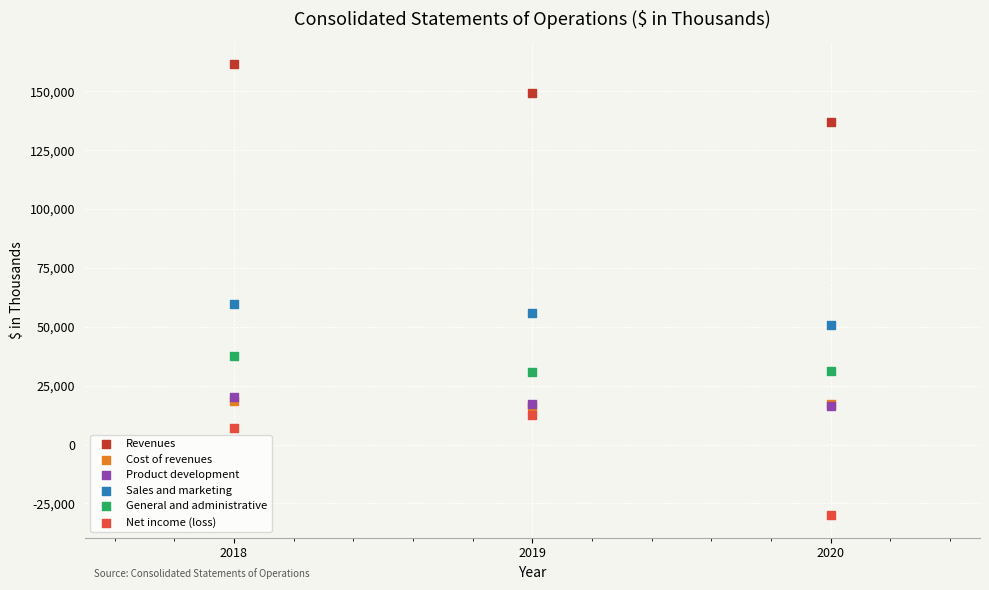

Which series contains the lowest Y value?

Net income (loss)